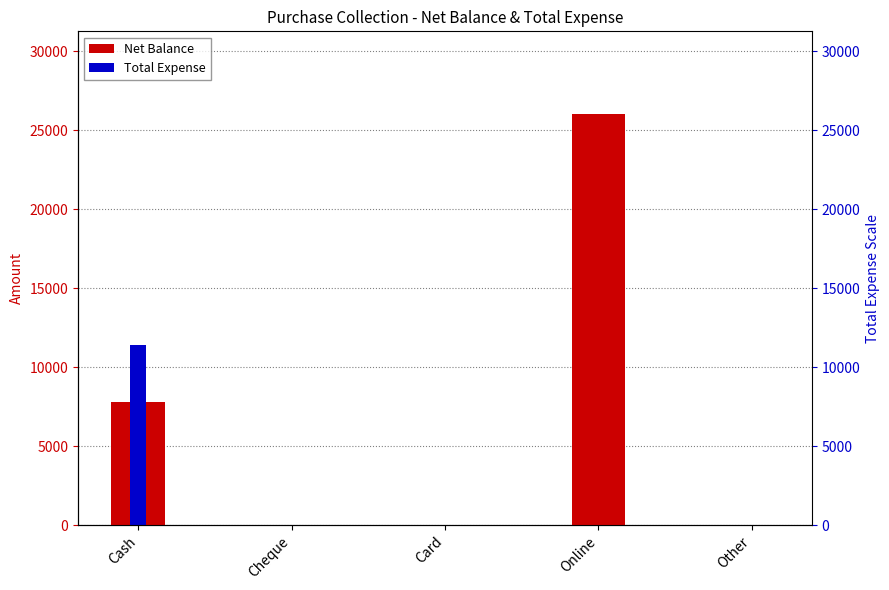

Is it true that Net Balance equals -12416 at Card?

False